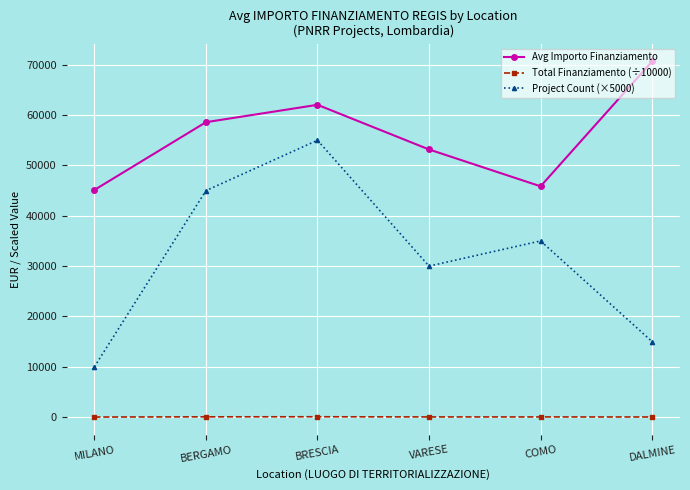

True or false: Total Finanziamento (÷10000) and Avg Importo Finanziamento cross at least once.

False